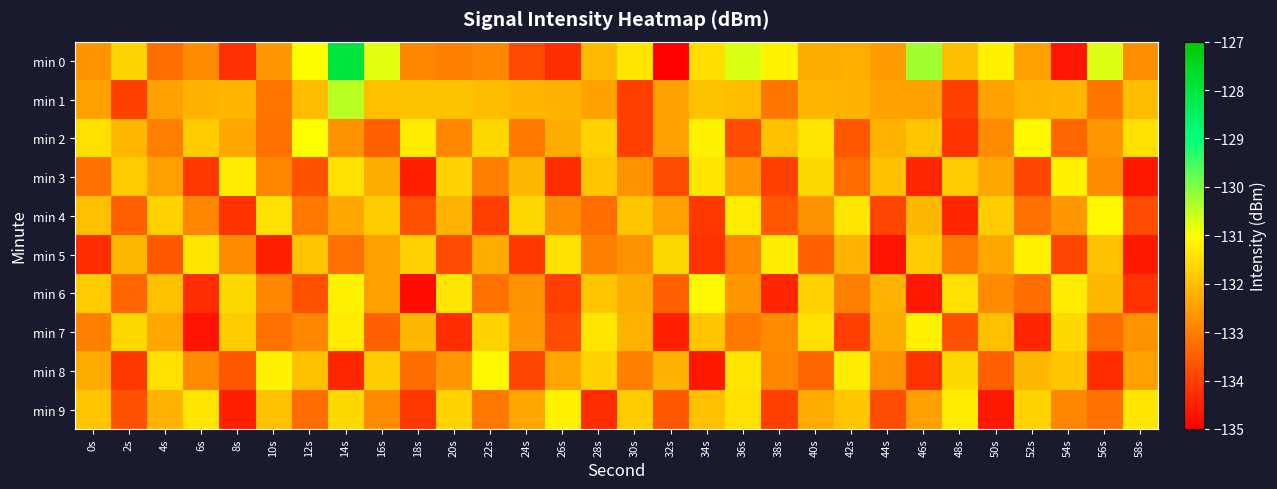

Reading left to right, transcribe all the data shown in this chart.

min 0: 0s=-132.7	2s=-131.7	4s=-133.3	6s=-132.8	8s=-134.2	10s=-132.6	12s=-131.1	14s=-128.0	16s=-130.8	18s=-132.9	20s=-133.0	22s=-132.9	24s=-133.8	26s=-134.3	28s=-132.1	30s=-131.4	32s=-135.0	34s=-131.5	36s=-130.7	38s=-131.2	40s=-132.3	42s=-132.3	44s=-132.5	46s=-130.3	48s=-132.0	50s=-131.2	52s=-132.5	54s=-134.6	56s=-130.7	58s=-132.8
min 1: 0s=-132.5	2s=-134.0	4s=-132.5	6s=-132.2	8s=-132.1	10s=-133.2	12s=-132.0	14s=-130.5	16s=-132.0	18s=-132.0	20s=-132.0	22s=-132.0	24s=-132.1	26s=-132.2	28s=-132.5	30s=-134.0	32s=-132.5	34s=-132.0	36s=-132.0	38s=-133.2	40s=-132.1	42s=-132.2	44s=-132.5	46s=-132.5	48s=-134.0	50s=-132.5	52s=-132.2	54s=-132.1	56s=-133.2	58s=-132.0
min 2: 0s=-131.5	2s=-132.1	4s=-133.0	6s=-131.8	8s=-132.4	10s=-133.2	12s=-131.0	14s=-132.7	16s=-133.5	18s=-131.3	20s=-132.9	22s=-131.6	24s=-133.1	26s=-132.3	28s=-131.7	30s=-134.0	32s=-132.5	34s=-131.2	36s=-133.8	38s=-132.0	40s=-131.4	42s=-133.6	44s=-132.2	46s=-131.9	48s=-134.2	50s=-132.8	52s=-131.1	54s=-133.4	56s=-132.6	58s=-131.5
min 3: 0s=-133.2	2s=-131.8	4s=-132.5	6s=-134.1	8s=-131.3	10s=-132.9	12s=-133.7	14s=-131.5	16s=-132.3	18s=-134.5	20s=-131.7	22s=-133.0	24s=-132.1	26s=-134.3	28s=-131.9	30s=-132.7	32s=-133.8	34s=-131.4	36s=-132.6	38s=-134.0	40s=-131.6	42s=-133.3	44s=-132.0	46s=-134.4	48s=-131.8	50s=-132.4	52s=-133.9	54s=-131.2	56s=-132.8	58s=-134.6
min 4: 0s=-132.0	2s=-133.5	4s=-131.7	6s=-132.9	8s=-134.2	10s=-131.5	12s=-133.1	14s=-132.4	16s=-131.8	18s=-133.7	20s=-132.2	22s=-134.0	24s=-131.6	26s=-132.8	28s=-133.3	30s=-131.9	32s=-132.5	34s=-134.1	36s=-131.3	38s=-133.6	40s=-132.7	42s=-131.4	44s=-133.9	46s=-132.1	48s=-134.4	50s=-131.8	52s=-133.2	54s=-132.6	56s=-131.1	58s=-133.8
min 5: 0s=-134.3	2s=-132.1	4s=-133.6	6s=-131.4	8s=-132.8	10s=-134.5	12s=-131.9	14s=-133.2	16s=-132.5	18s=-131.7	20s=-133.8	22s=-132.3	24s=-134.1	26s=-131.5	28s=-133.0	30s=-132.7	32s=-131.6	34s=-134.2	36s=-132.9	38s=-131.3	40s=-133.5	42s=-132.2	44s=-134.7	46s=-131.8	48s=-133.1	50s=-132.4	52s=-131.2	54s=-133.9	56s=-132.0	58s=-134.6
min 6: 0s=-131.8	2s=-133.4	4s=-132.0	6s=-134.3	8s=-131.6	10s=-132.9	12s=-133.7	14s=-131.2	16s=-132.5	18s=-134.8	20s=-131.4	22s=-133.2	24s=-132.7	26s=-134.0	28s=-131.9	30s=-132.3	32s=-133.5	34s=-131.1	36s=-132.6	38s=-134.4	40s=-131.7	42s=-133.0	44s=-132.2	46s=-134.6	48s=-131.5	50s=-132.8	52s=-133.3	54s=-131.3	56s=-132.1	58s=-134.2
min 7: 0s=-133.0	2s=-131.6	4s=-132.4	6s=-134.7	8s=-131.8	10s=-133.2	12s=-132.9	14s=-131.3	16s=-133.5	18s=-132.1	20s=-134.3	22s=-131.7	24s=-132.6	26s=-133.8	28s=-131.4	30s=-132.2	32s=-134.5	34s=-131.9	36s=-133.1	38s=-132.8	40s=-131.5	42s=-134.0	44s=-132.3	46s=-131.2	48s=-133.7	50s=-132.0	52s=-134.4	54s=-131.6	56s=-133.3	58s=-132.7
min 8: 0s=-132.3	2s=-134.1	4s=-131.5	6s=-132.8	8s=-133.6	10s=-131.2	12s=-132.0	14s=-134.4	16s=-131.8	18s=-133.3	20s=-132.6	22s=-131.1	24s=-133.9	26s=-132.4	28s=-131.7	30s=-133.0	32s=-132.2	34s=-134.6	36s=-131.4	38s=-132.9	40s=-133.4	42s=-131.3	44s=-132.7	46s=-134.2	48s=-131.6	50s=-133.5	52s=-132.1	54s=-131.9	56s=-134.3	58s=-132.5
min 9: 0s=-131.9	2s=-133.7	4s=-132.2	6s=-131.4	8s=-134.5	10s=-132.0	12s=-133.3	14s=-131.6	16s=-132.8	18s=-134.1	20s=-131.7	22s=-133.1	24s=-132.4	26s=-131.2	28s=-134.3	30s=-131.8	32s=-133.6	34s=-132.0	36s=-131.5	38s=-134.0	40s=-132.3	42s=-131.9	44s=-133.8	46s=-132.5	48s=-131.3	50s=-134.6	52s=-131.7	54s=-132.9	56s=-133.2	58s=-131.4